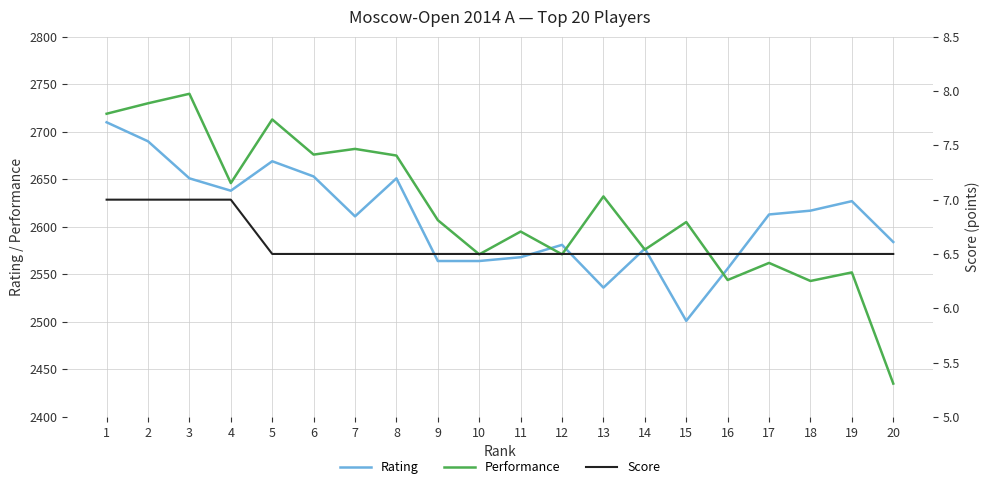

What is the sum of the Rating values at 4 and 10?

5202